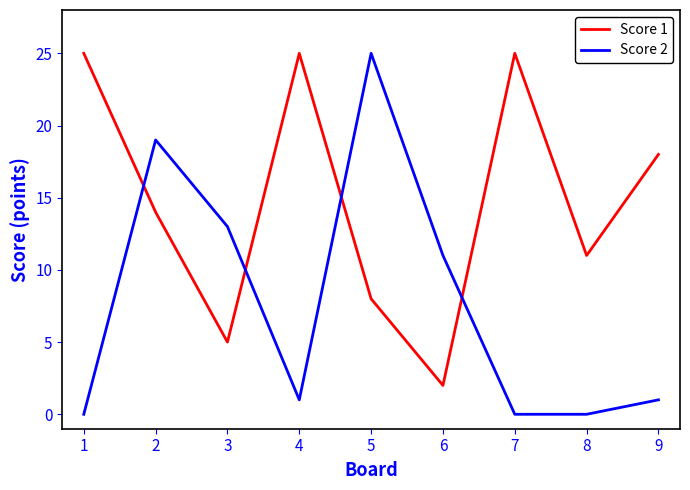

At how many categories does at least one series exceed 7?

9